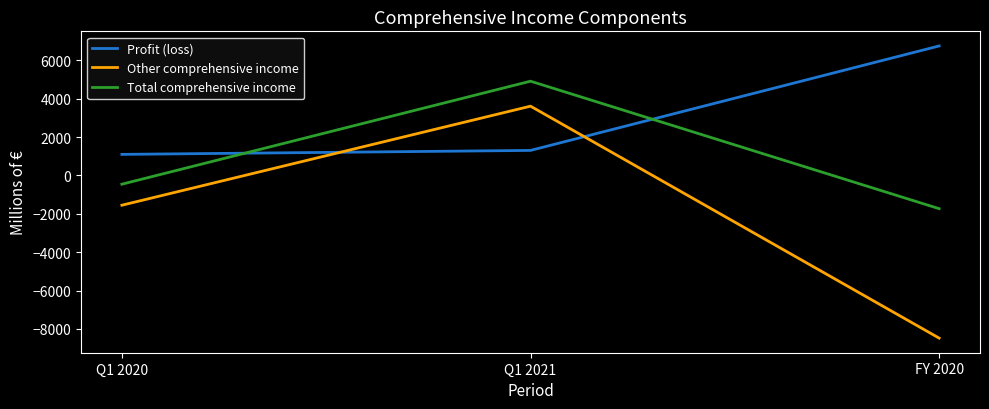

How many categories are shown in the chart?

3